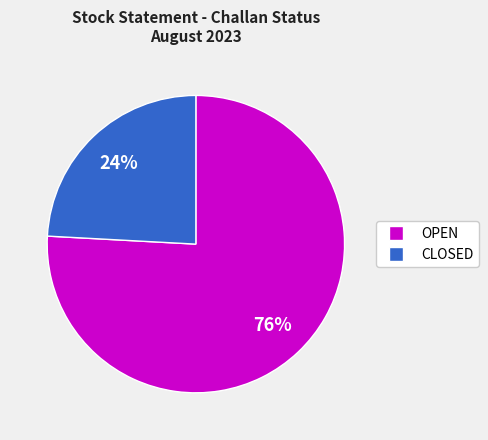

To the nearest percent, what is the average slice percentage?

50%